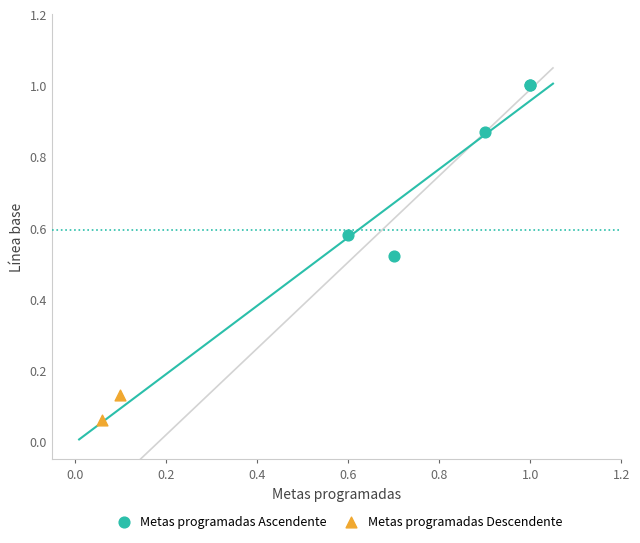

What are all the series names shown in the legend?

Metas programadas Ascendente, Metas programadas Descendente